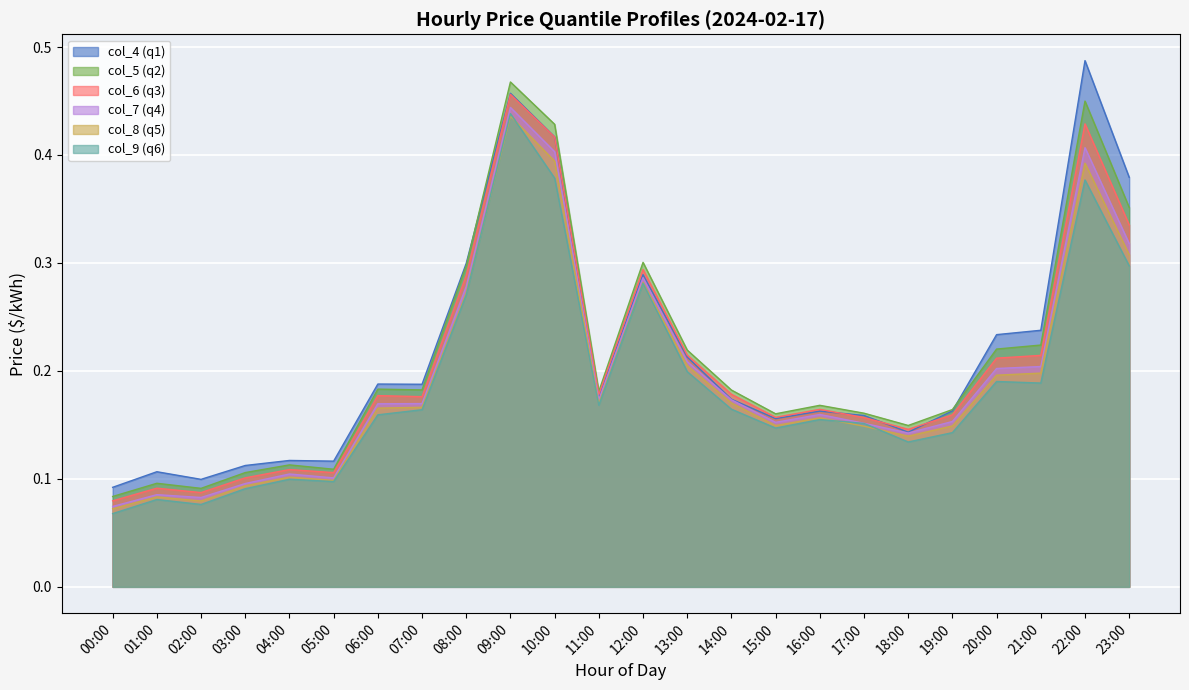

Where is the first local maximum for col_8?

01:00